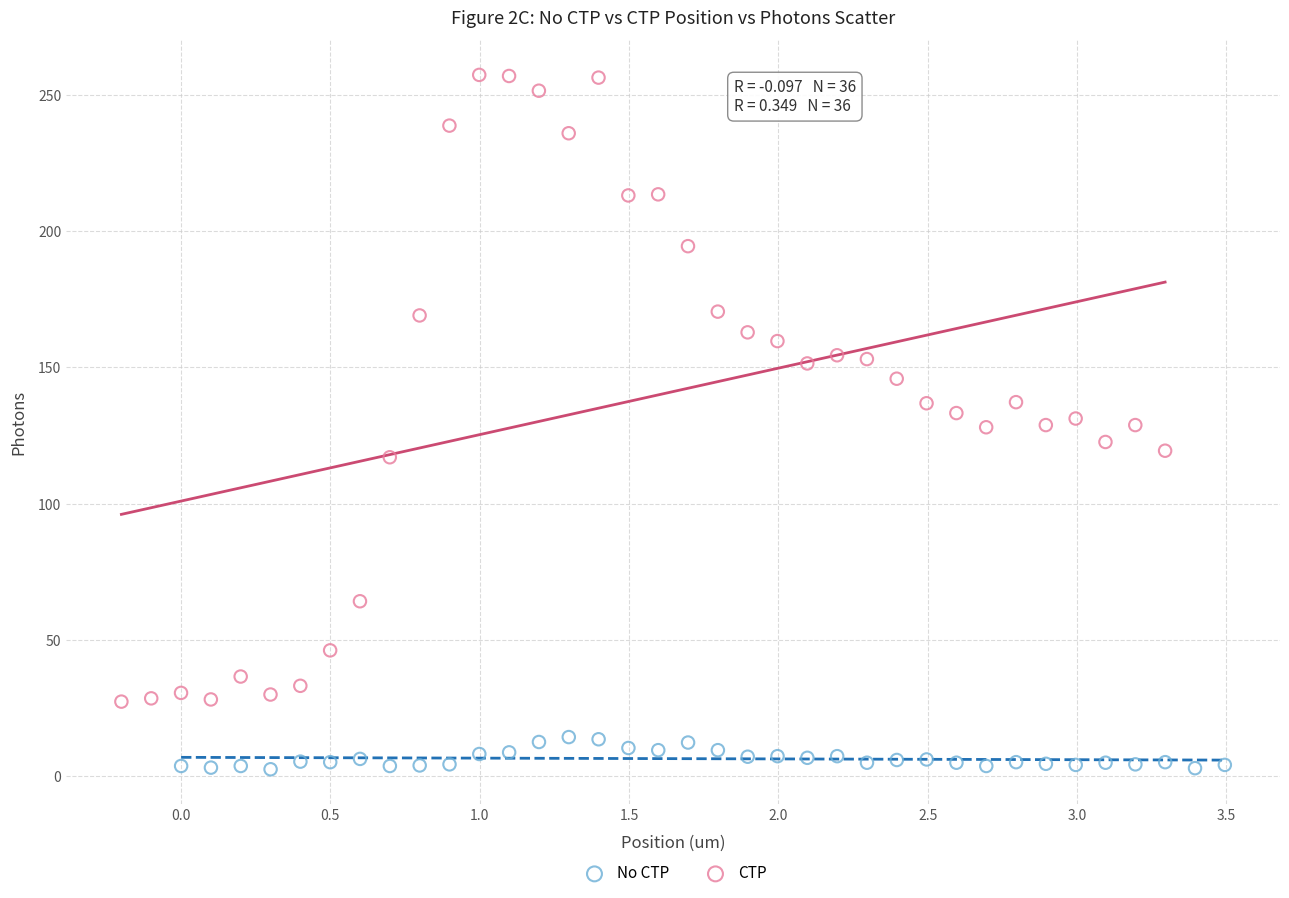

Which series contains the highest Y value?

CTP